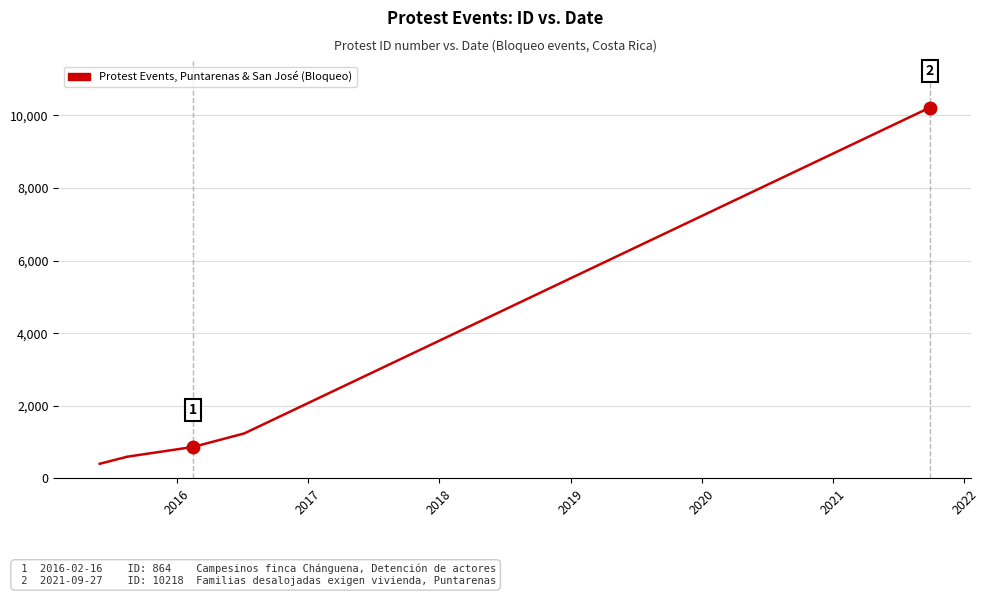

What is the difference between the second highest and minimum values?

836